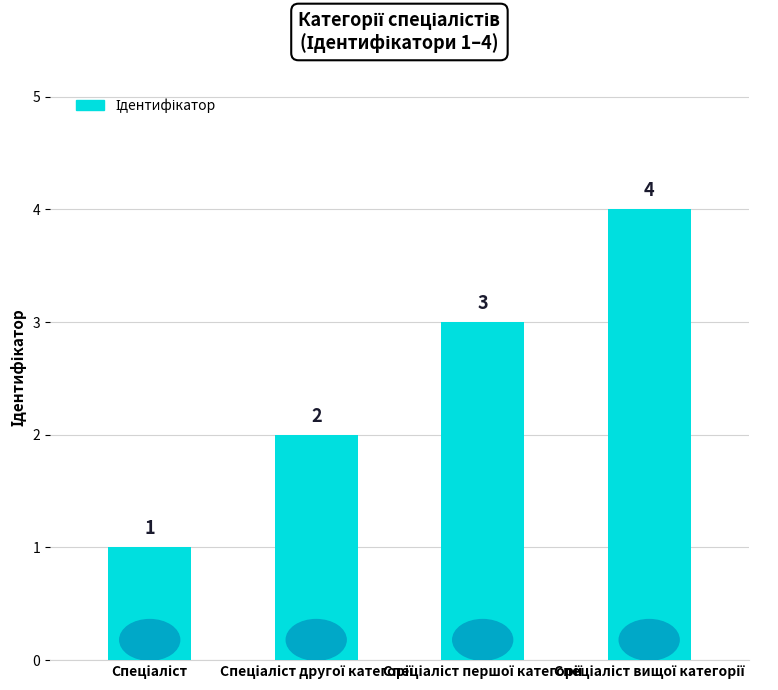

Count the number of data series in this chart.

1